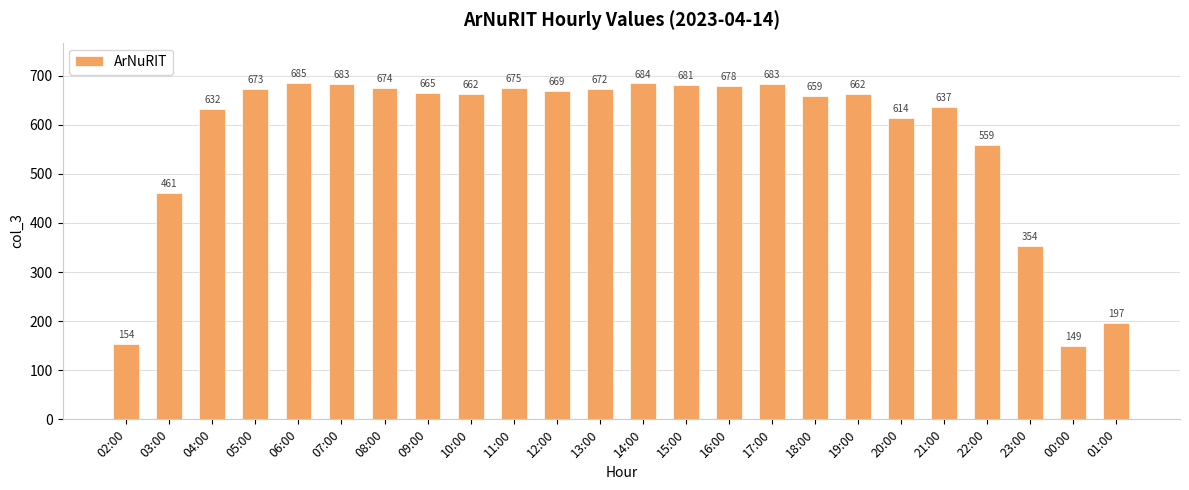

Between 05:00 and 18:00, which is larger?

05:00